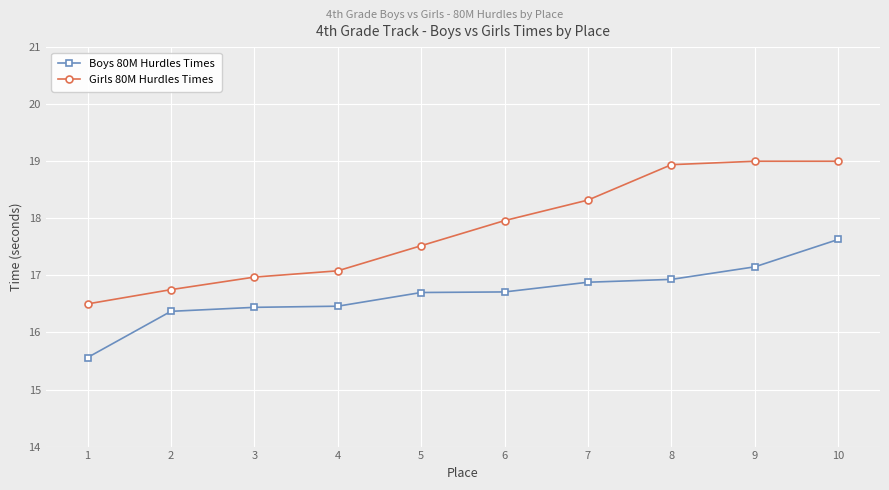

What is the total value across all series at 2?

33.1